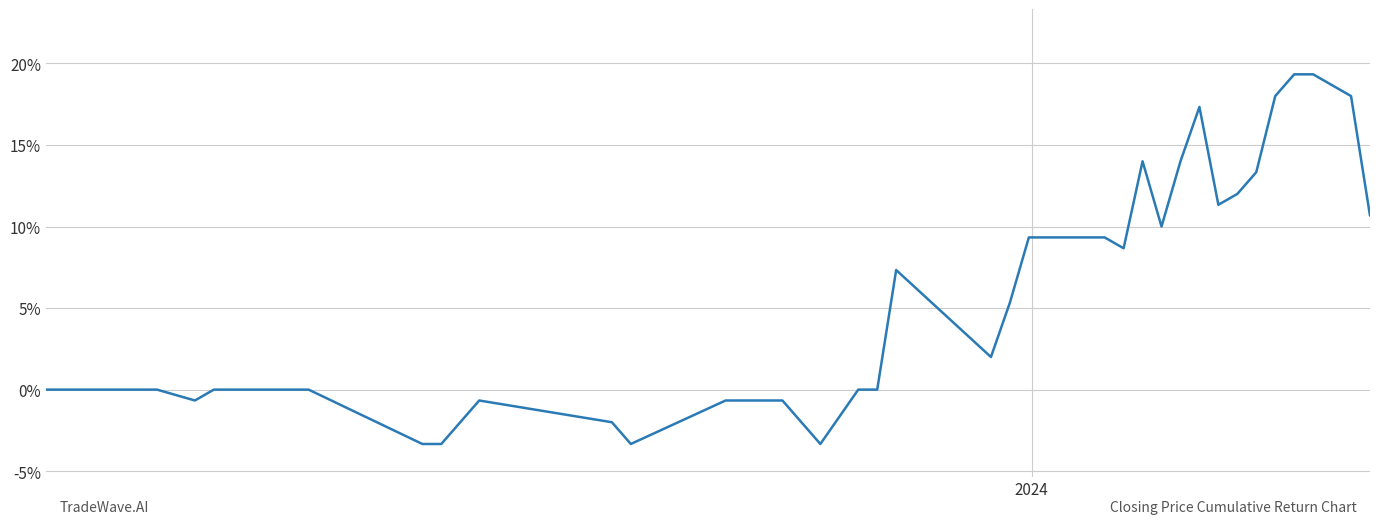

What is the average value?

0.1